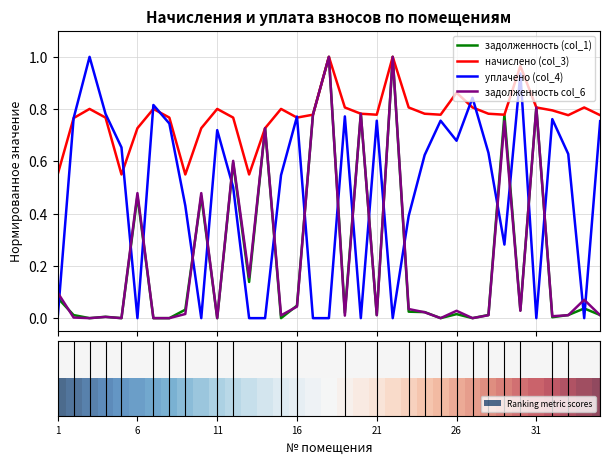

What is the difference between the maximum and minimum values in the задолженность (col_1) series?

1.0